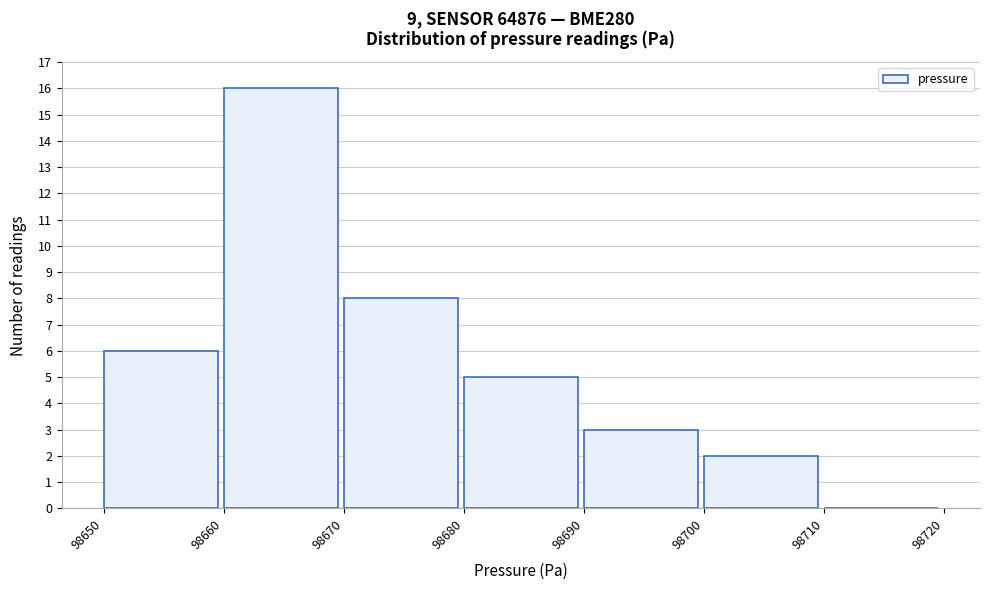

Reading left to right, list every bar in this chart as the range it spans on the x-axis followed by its height. The values are not printed on the chart, so give them approximately, as read against the axis.

98650 to 98660: 6
98660 to 98670: 16
98670 to 98680: 8
98680 to 98690: 5
98690 to 98700: 3
98700 to 98710: 2
98710 to 98720: 0